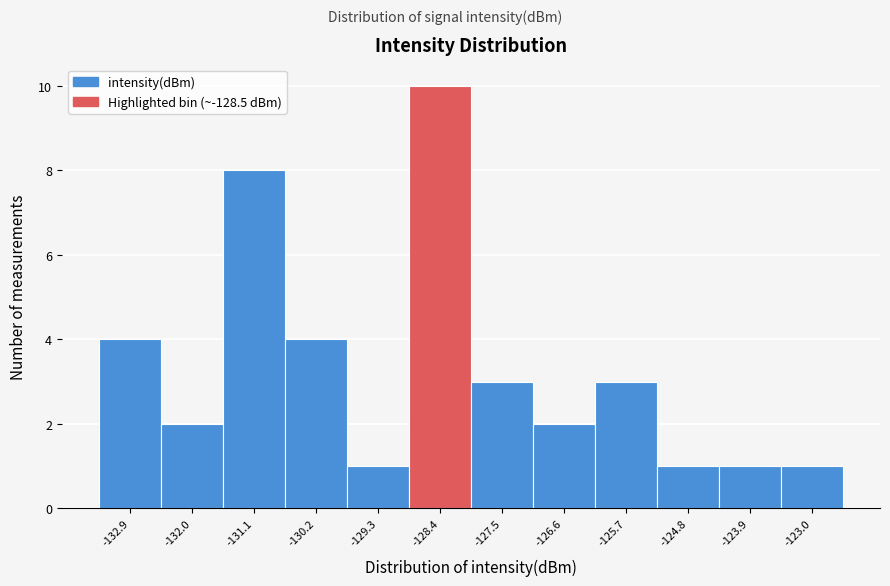

Reading left to right, transcribe this chart: for each bar, give the range it covers on the x-axis and its height. Neither the bar edges nor the heights are printed on the chart, so give them approximately, as read against the axes.

-133.3 to -132.4: 4
-132.4 to -131.5: 2
-131.5 to -130.6: 8
-130.6 to -129.7: 4
-129.7 to -128.8: 1
-128.8 to -127.9: 10
-127.9 to -127.1: 3
-127.1 to -126.2: 2
-126.2 to -125.3: 3
-125.3 to -124.4: 1
-124.4 to -123.5: 1
-123.5 to -122.6: 1